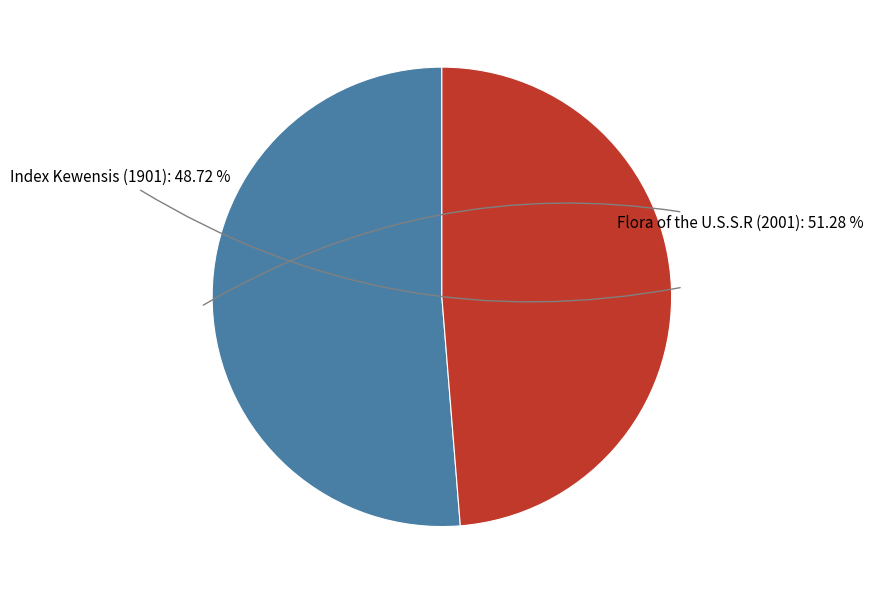

Is there a majority slice in this chart?

Yes